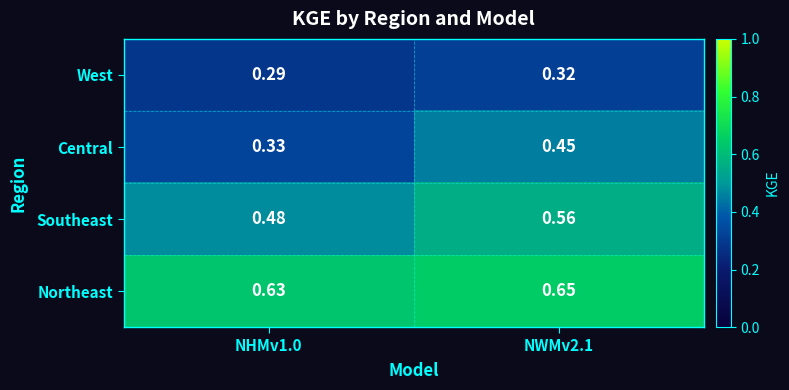

Which series has the largest total across all categories?

Northeast